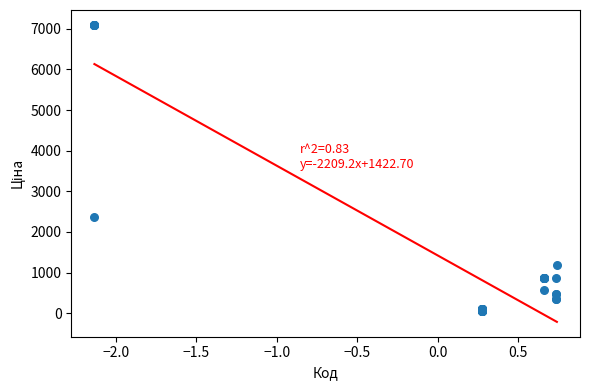

What Y value in the scatter plot is closest to 3577?

2372.4